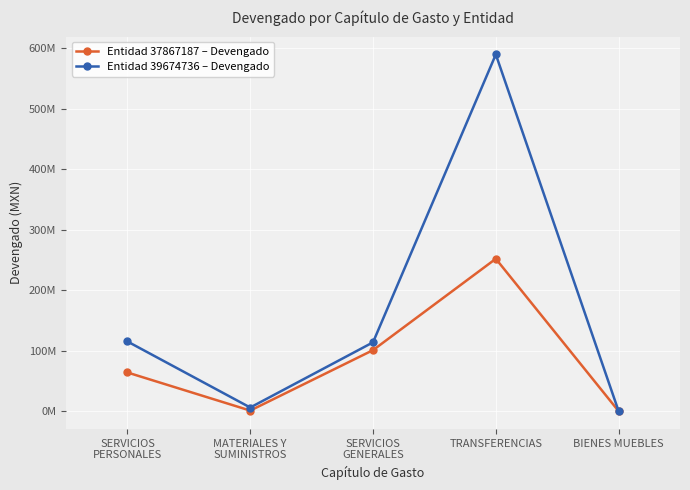

What is the label of the 1st point from the right?

BIENES MUEBLES